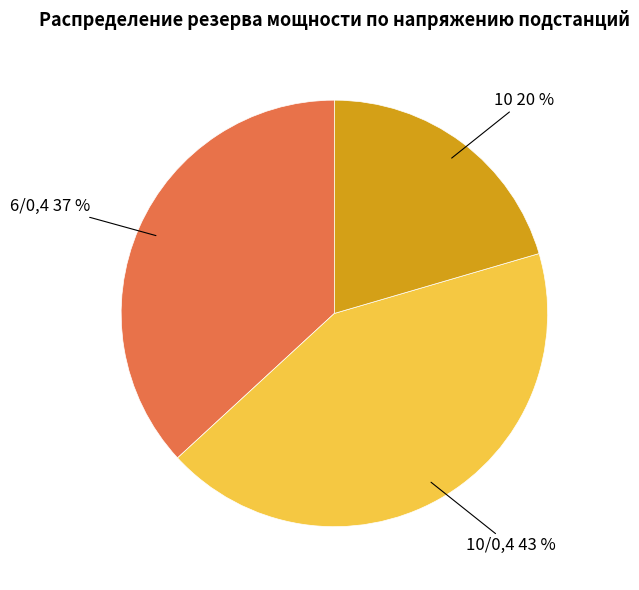

Is there a majority slice in this chart?

No